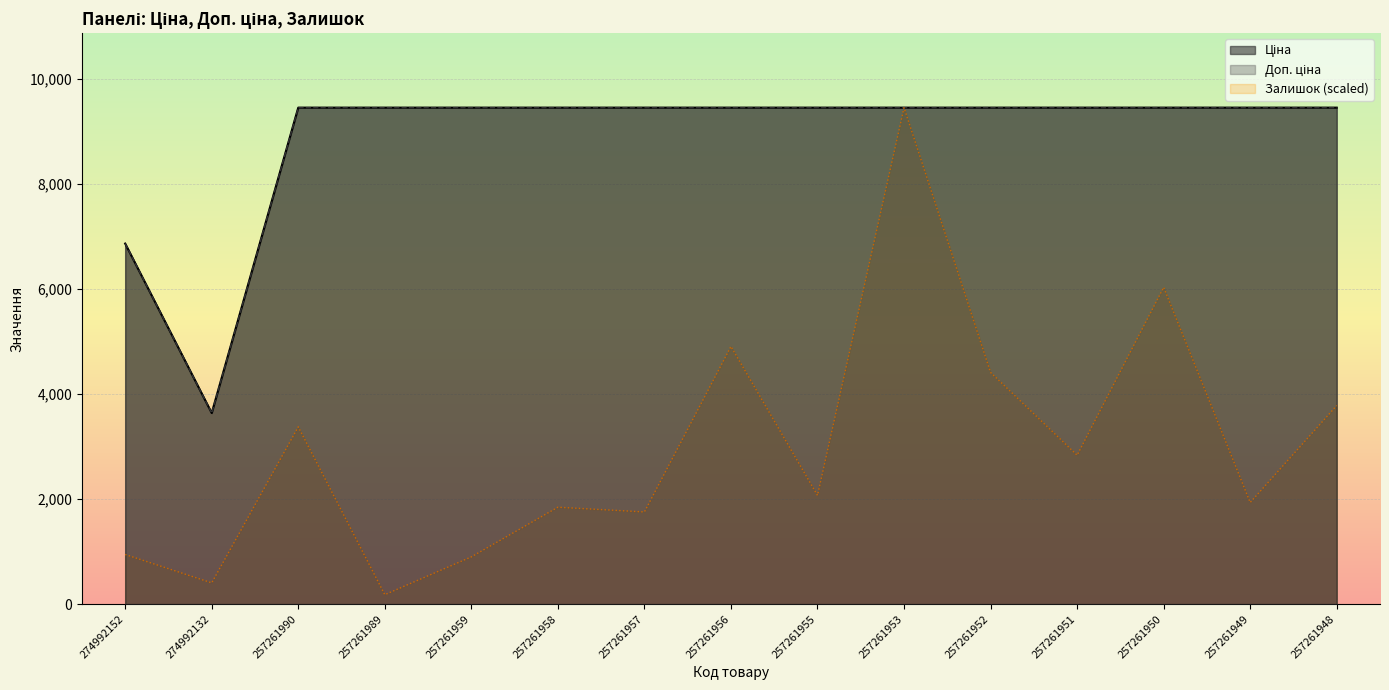

What is the sum of the Доп. ціна values at 257261990 and 257261956?

18917.8